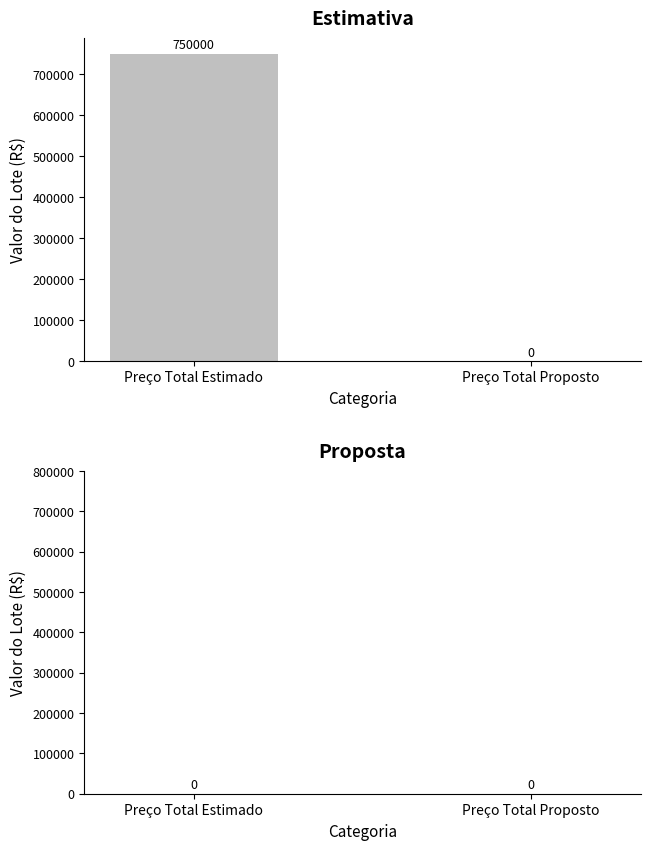

The chart shows a value of 0 at Preço Total Proposto. True or false?

True